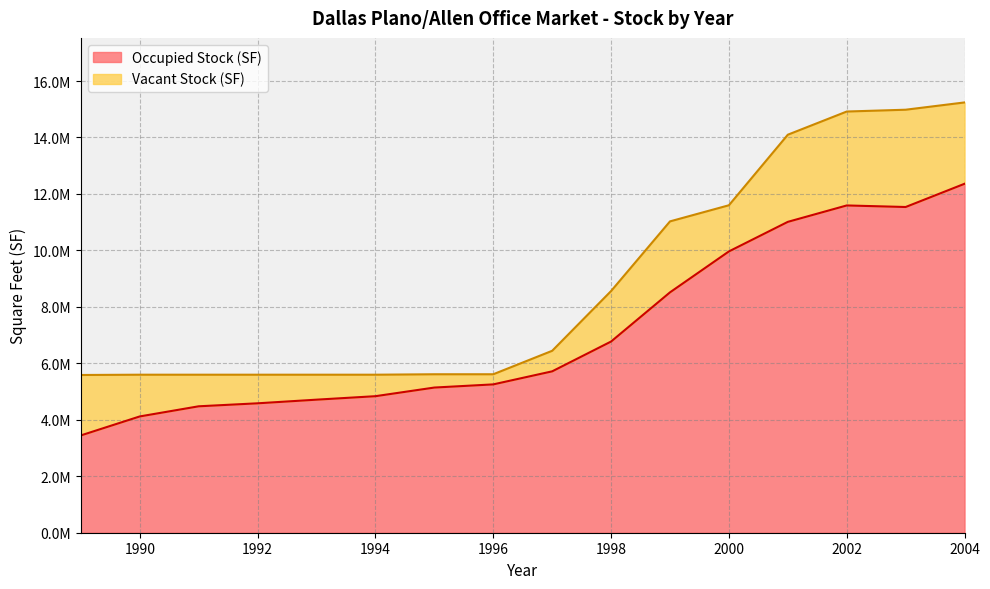

How many values are below 5716000?

8